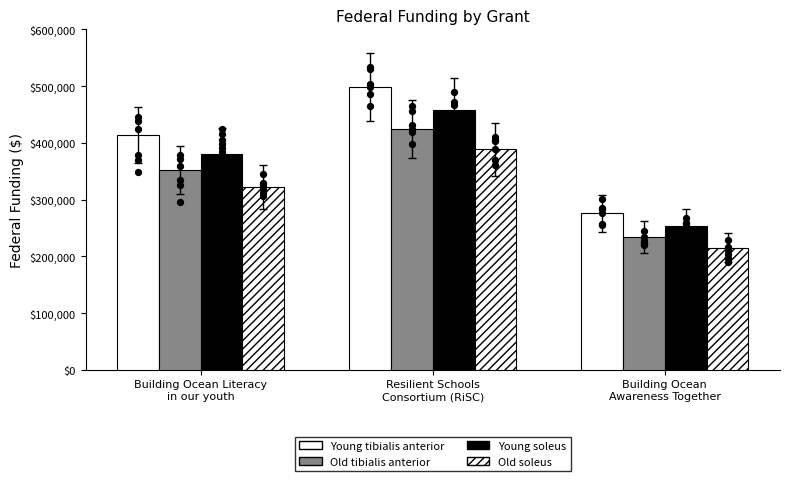

At how many categories does at least one series exceed 301482?

2